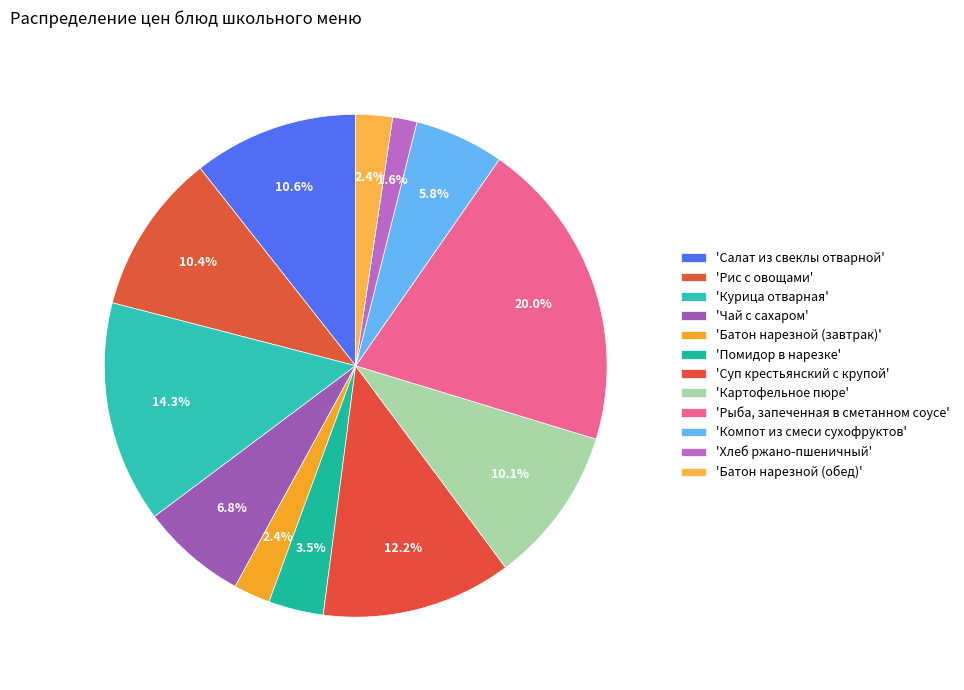

How many slices are in this pie chart?

12